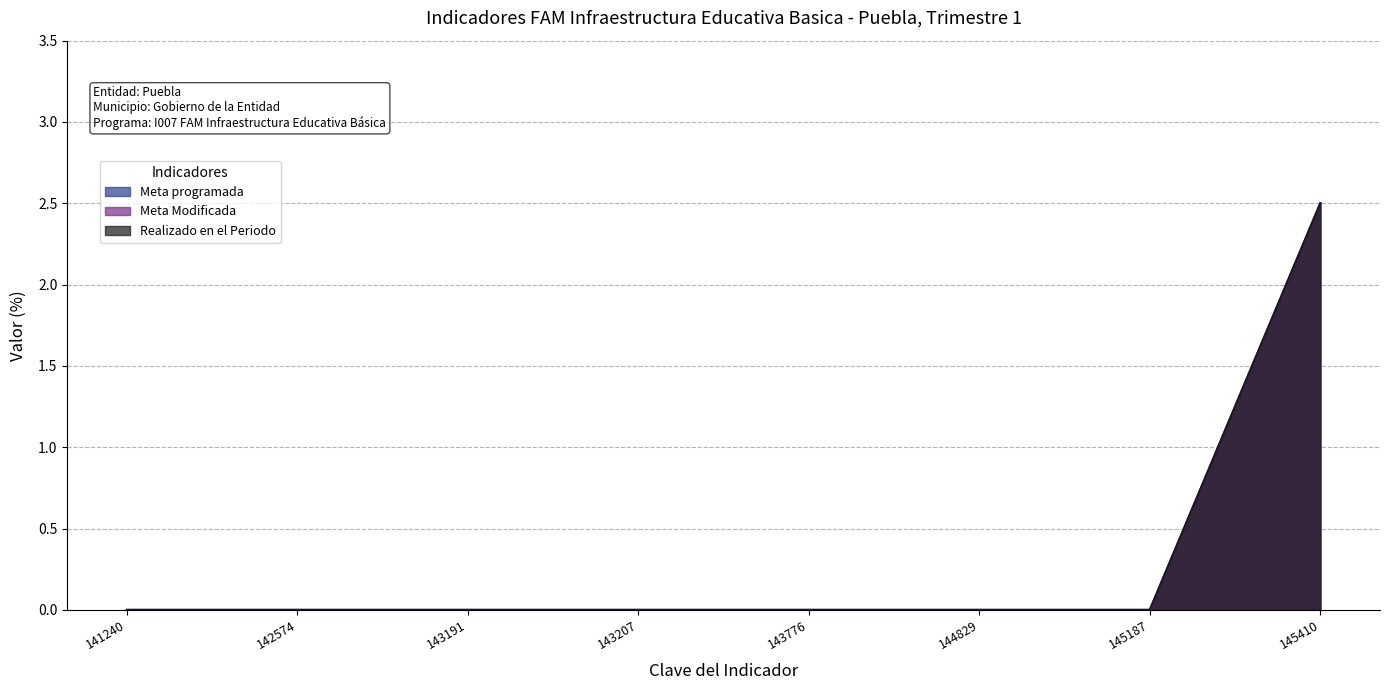

How many lines are shown in the chart?

3